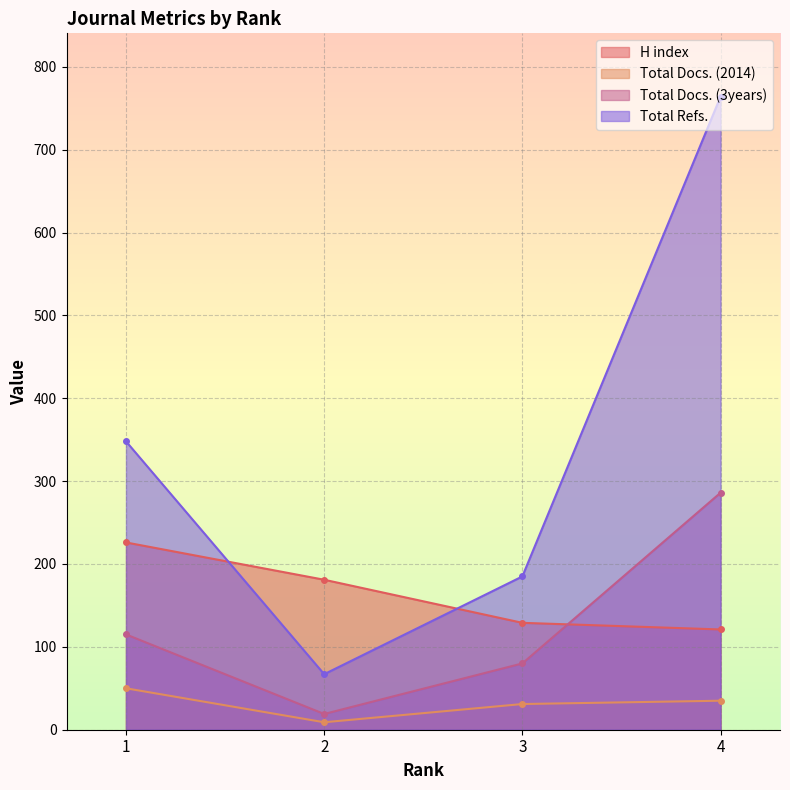

What value does the Total Docs. (2014) series have at 4, to the nearest 5?

35